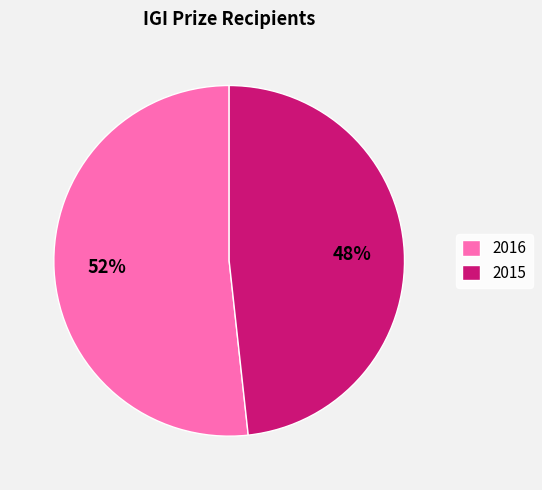

Do 2016 and 2015 together represent more than half of the pie?

Yes